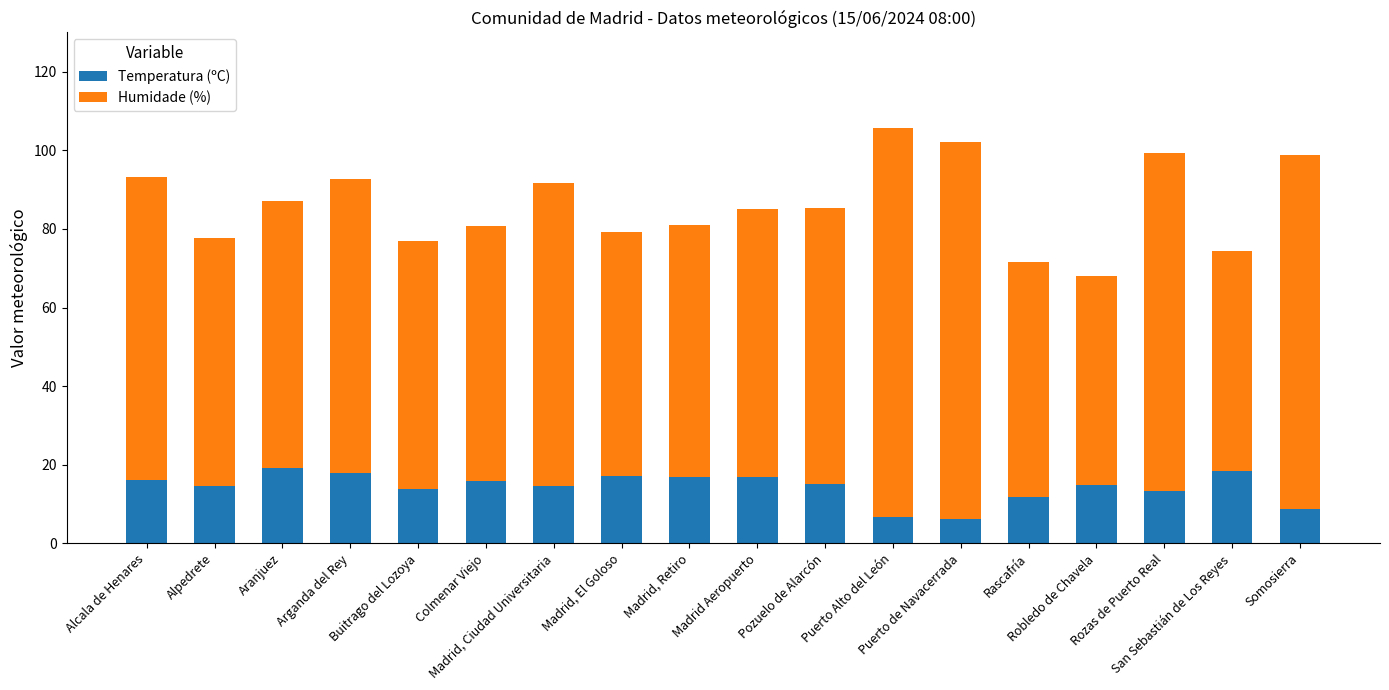

What is the average value of the Temperatura (ºC) series?

14.3